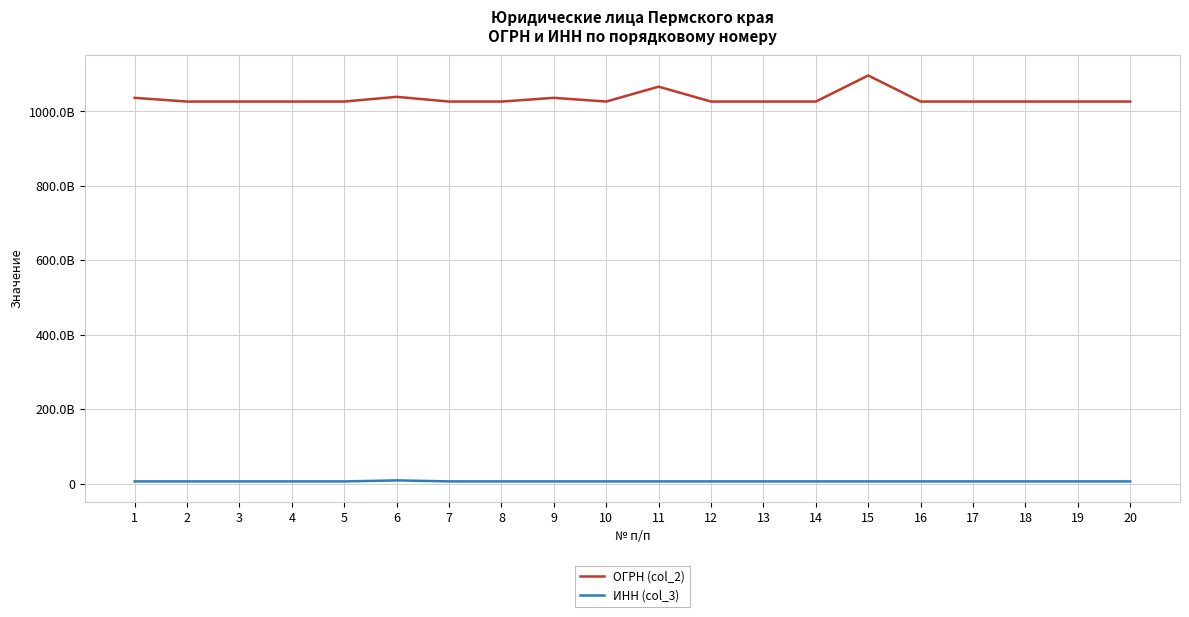

Which category has the highest value in the ИНН (col_3) series?

6